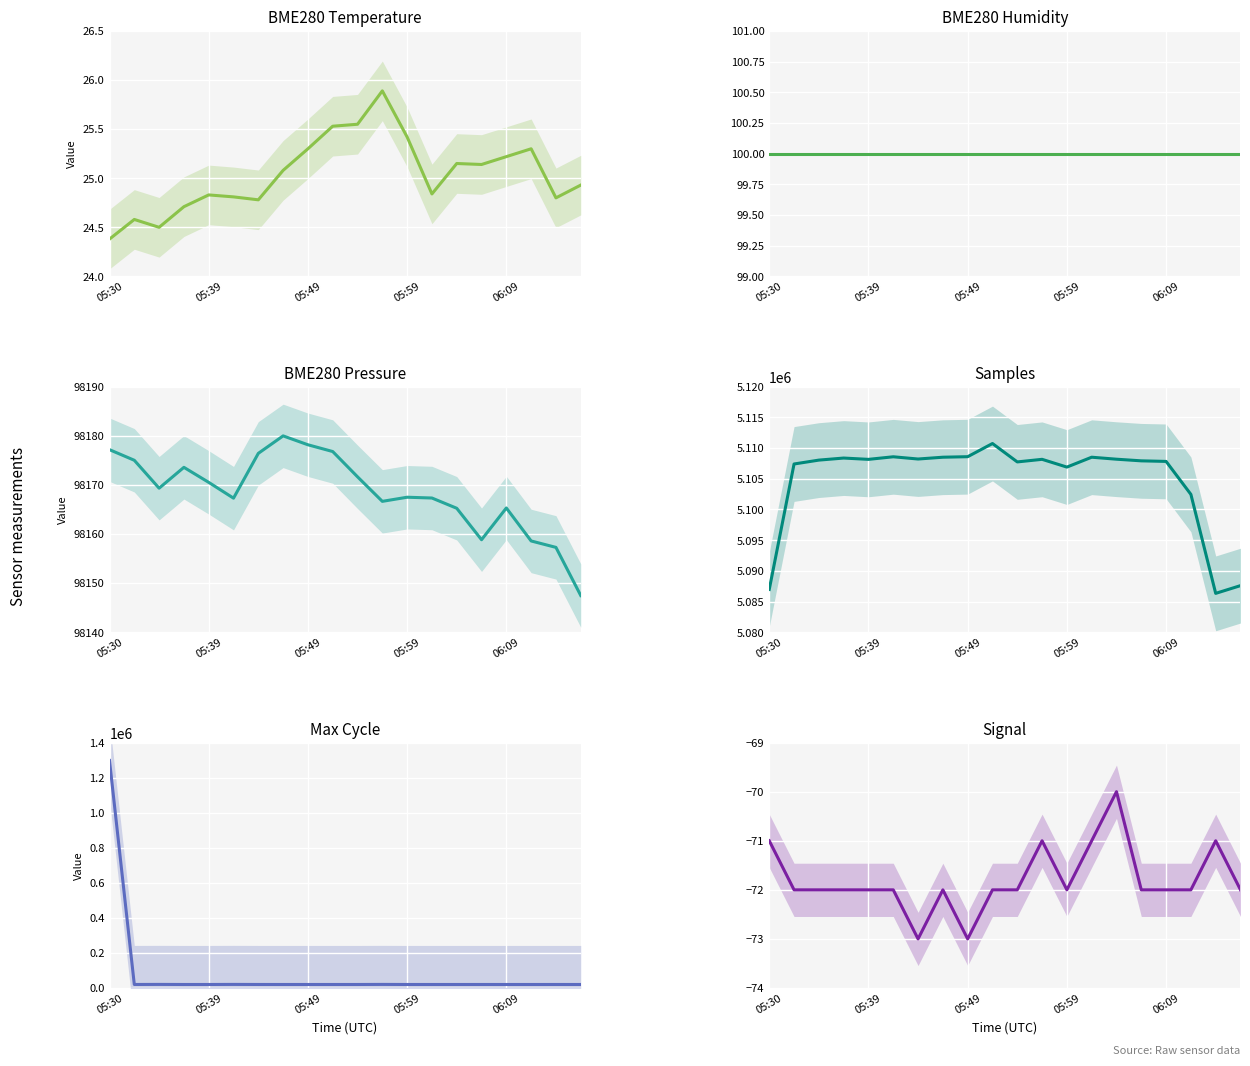

What is the difference between the maximum and minimum values in the Signal series?

3.0